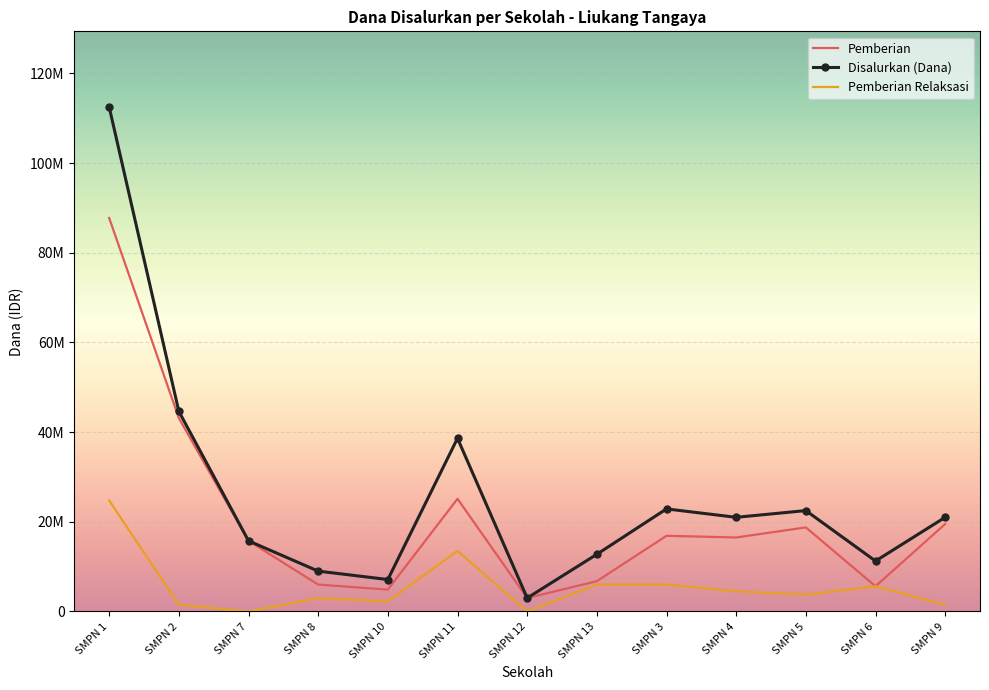

What are all the series names shown in the legend?

Pemberian, Disalurkan (Dana), Pemberian Relaksasi